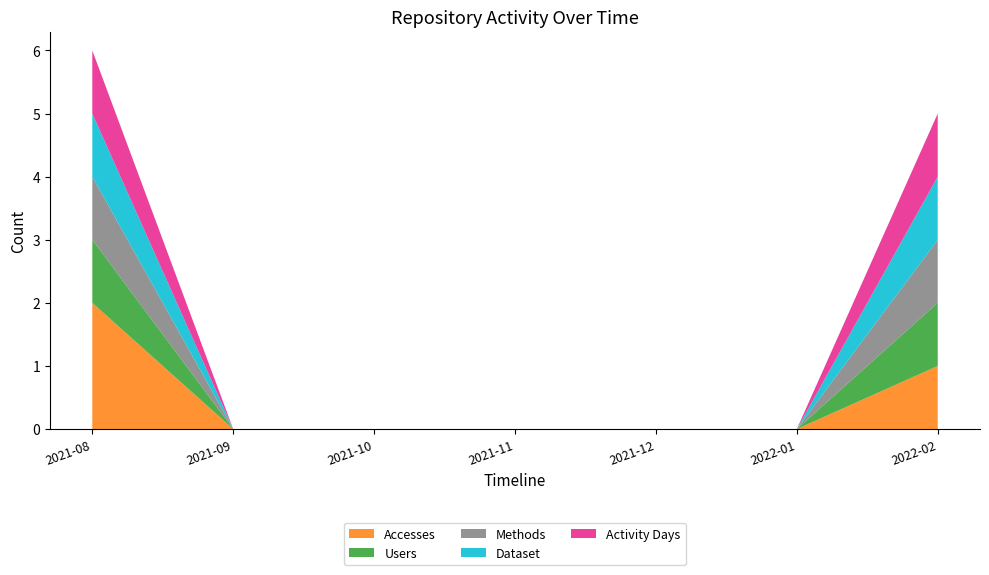

Reading left to right, extract all data points from this chart.

Accesses: 2	0	0	0	0	0	1
Users: 1	0	0	0	0	0	1
Methods: 1	0	0	0	0	0	1
Dataset: 1	0	0	0	0	0	1
Activity Days: 1	0	0	0	0	0	1